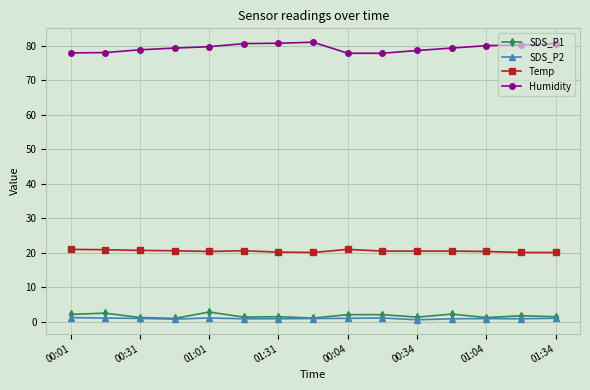

True or false: Temp has more than 0 points higher than both neighbors.

True